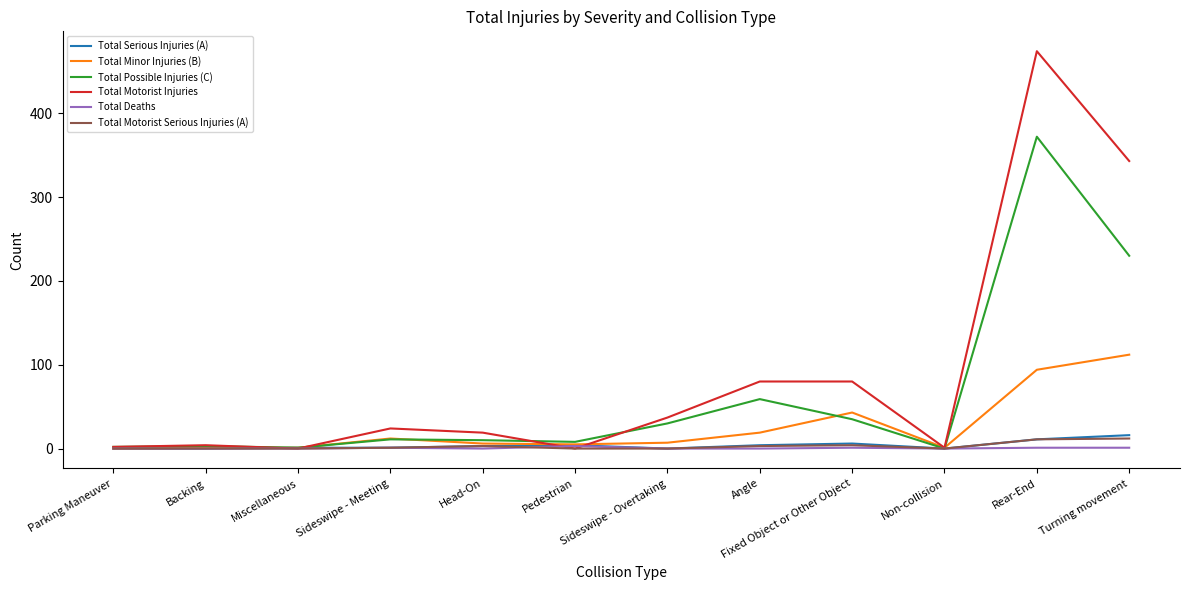

What are all the series names shown in the legend?

Total Serious Injuries (A), Total Minor Injuries (B), Total Possible Injuries (C), Total Motorist Injuries, Total Deaths, Total Motorist Serious Injuries (A)